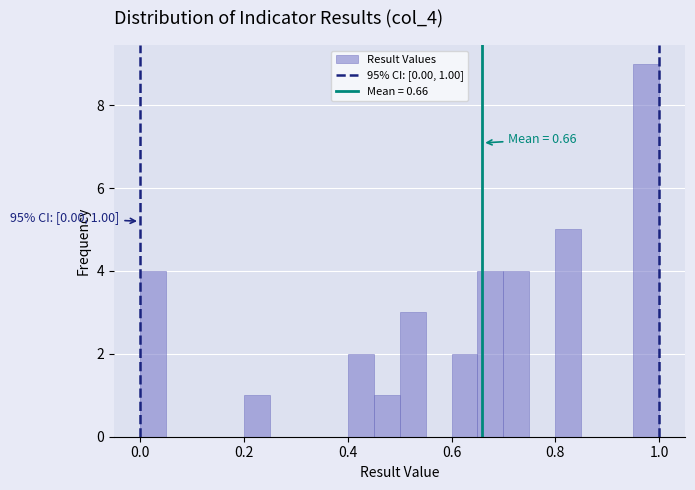

Read against the x-axis, roughly where is the centre of the tallest bar?

0.98